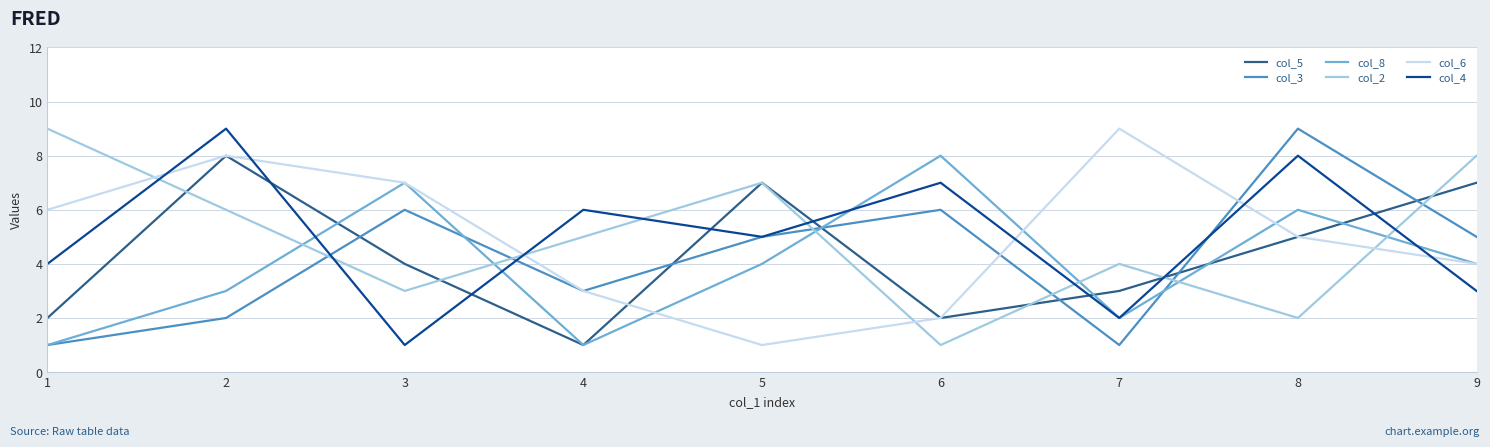

Is the value of col_6 at 7 greater than the value of col_5 at 6?

Yes